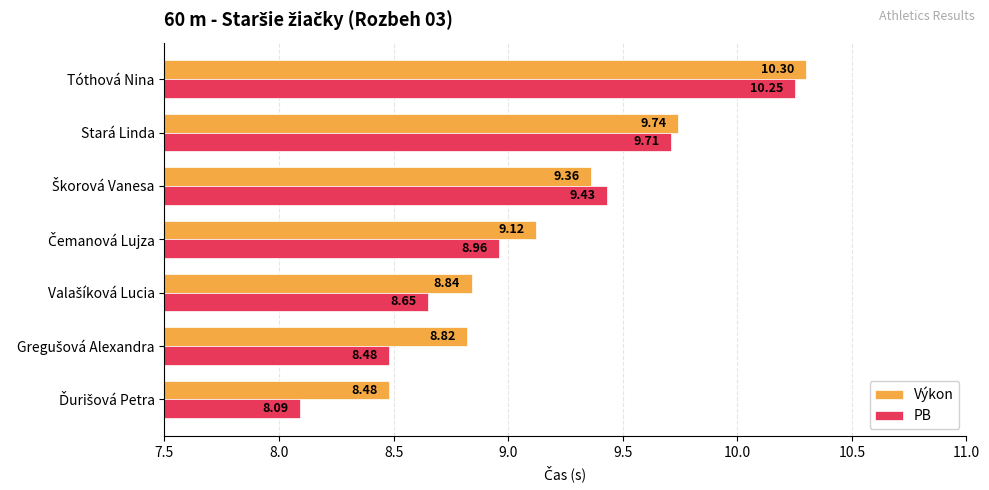

At how many categories does at least one series exceed 9?

4